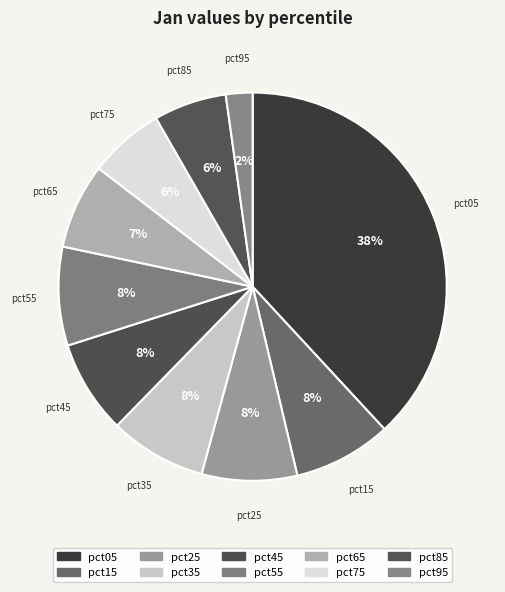

Which slice is the largest?

pct05